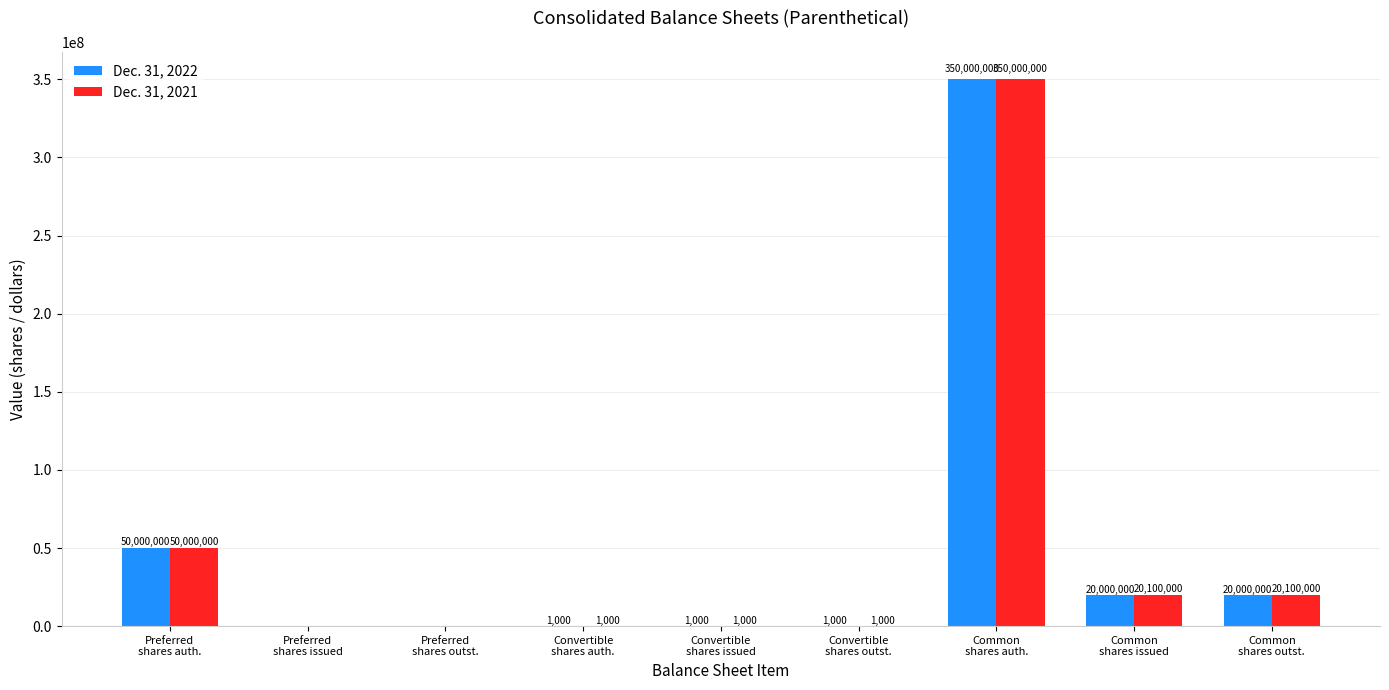

At which label is Dec. 31, 2022 closest to 175000000?

Preferred
shares auth.